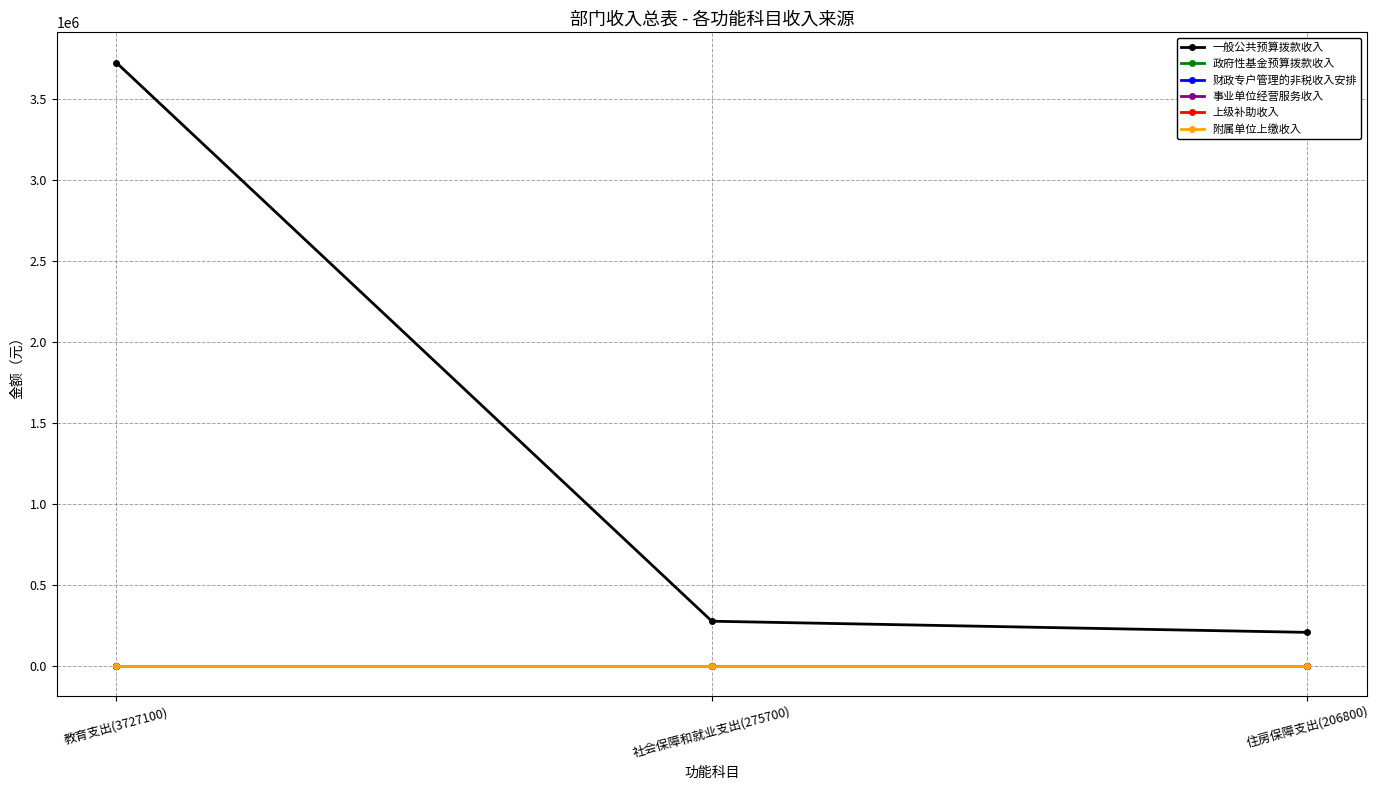

Which series changed the most between 教育支出(3727100) and 社会保障和就业支出(275700)?

一般公共预算拨款收入